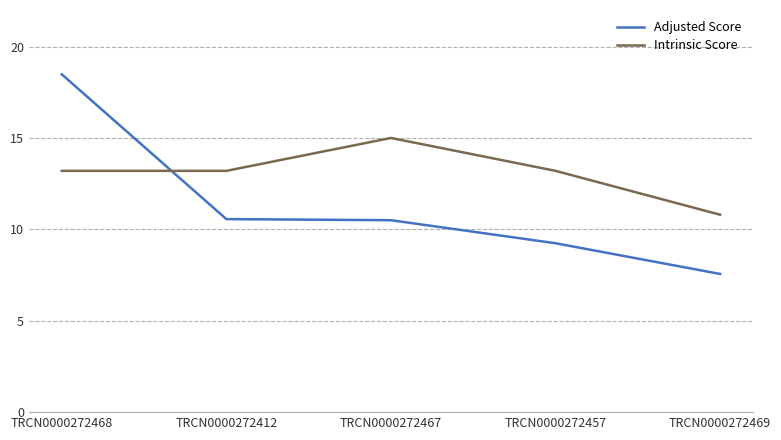

How many intersections are there between Adjusted Score and Intrinsic Score?

1